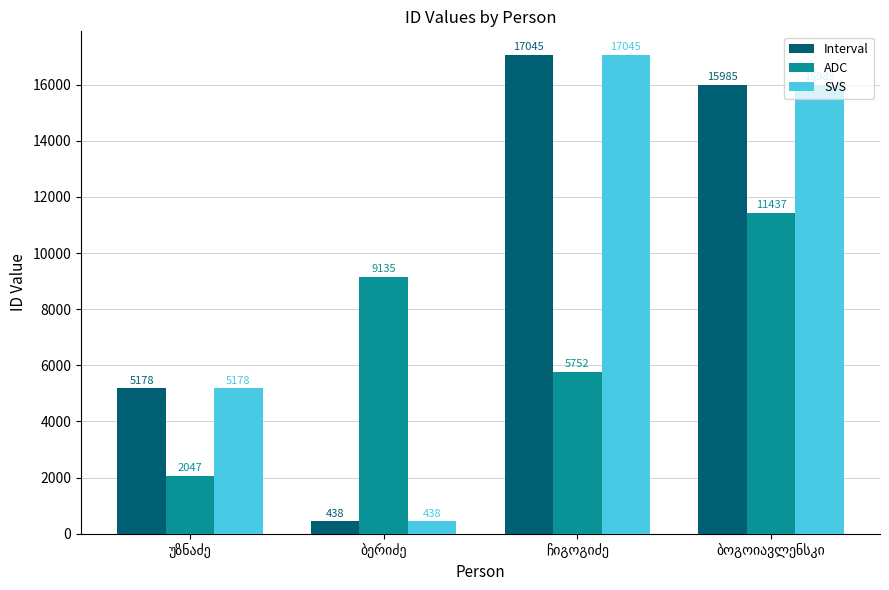

Count the ADC values in the range 5752 to 11437.

3